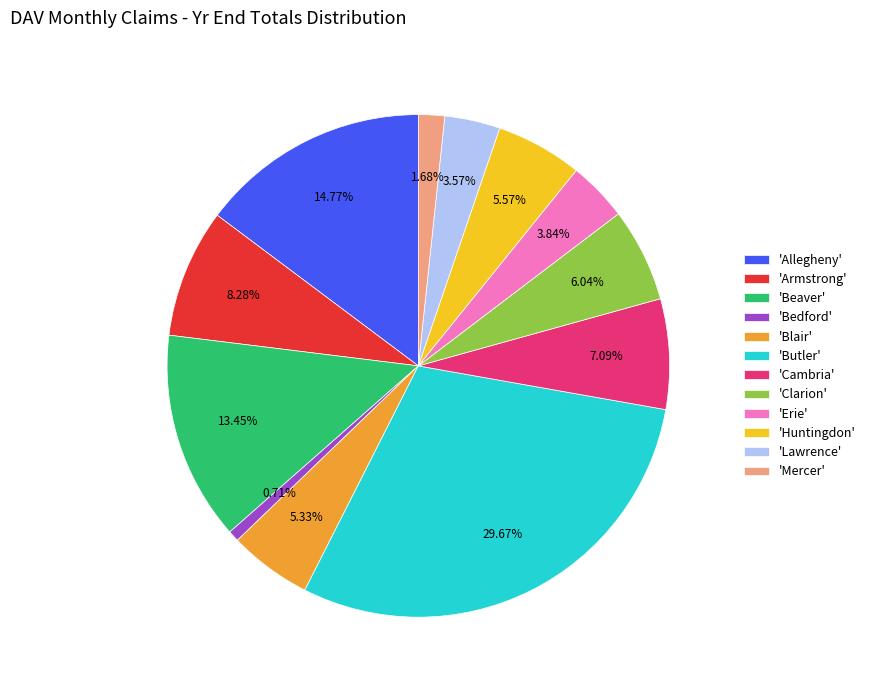

Combined, do 'Erie' and 'Allegheny' account for over 50%?

No